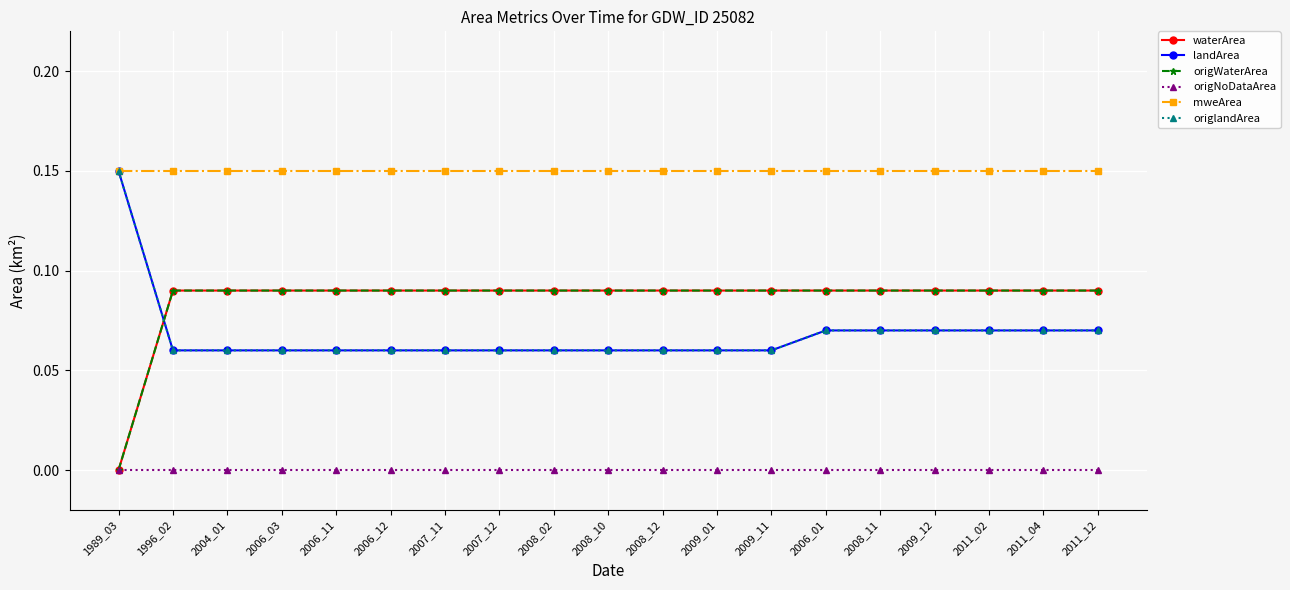

True or false: mweArea and origlandArea cross at least once.

False